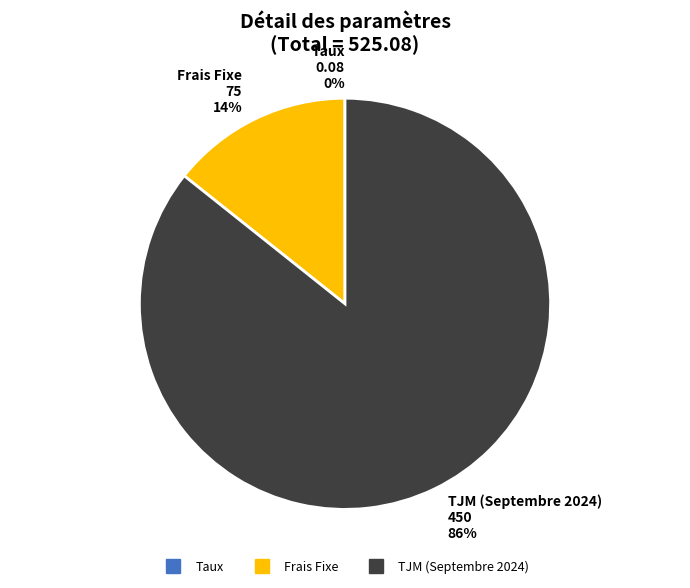

Which slice is the largest?

TJM (Septembre 2024)